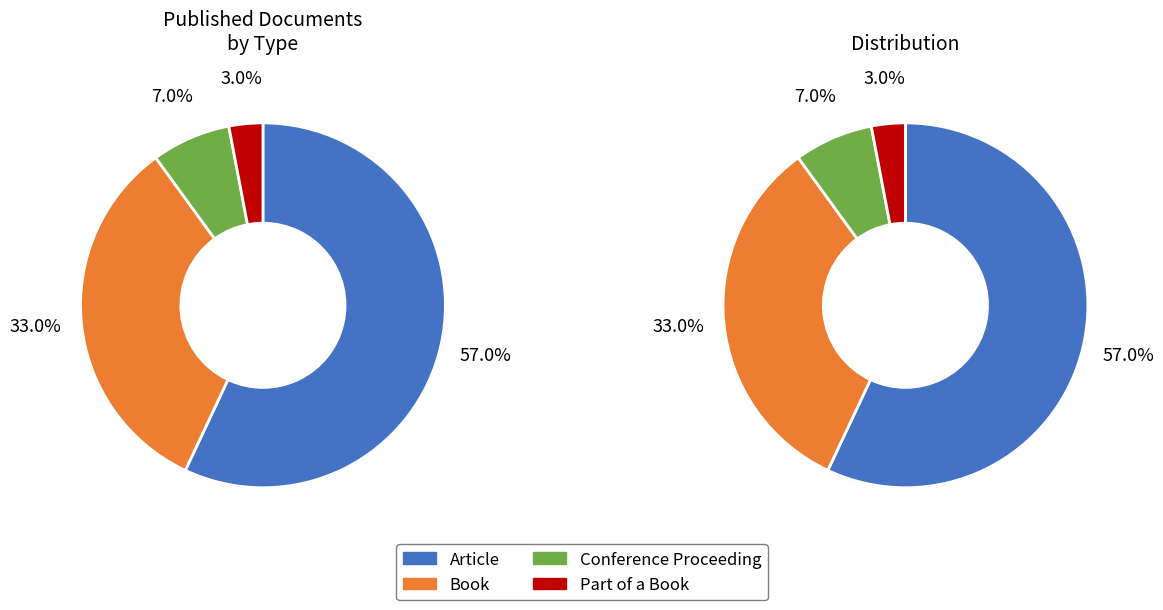

What is the majority slice?

Article